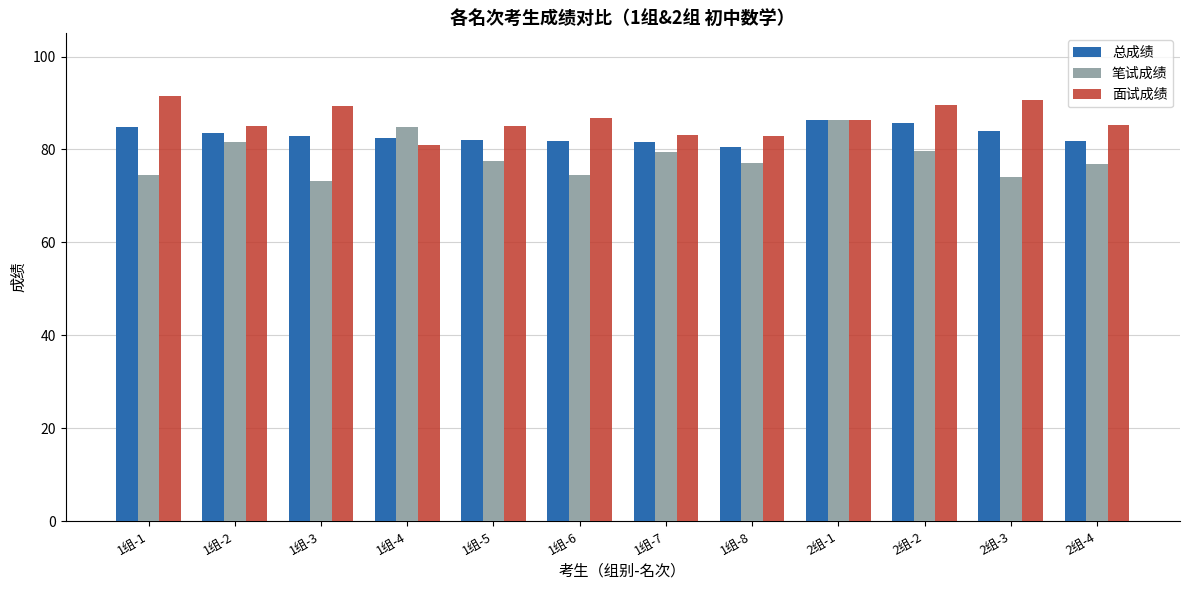

At 1组-6, list the series in order from smallest to largest.

笔试成绩, 总成绩, 面试成绩